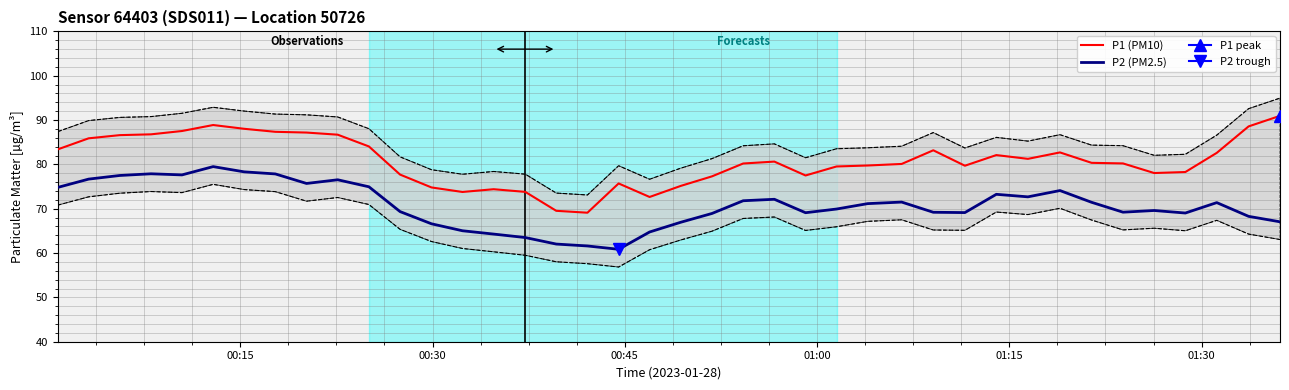

True or false: P2 (PM2.5) and P1 (PM10) intersect in this chart.

False